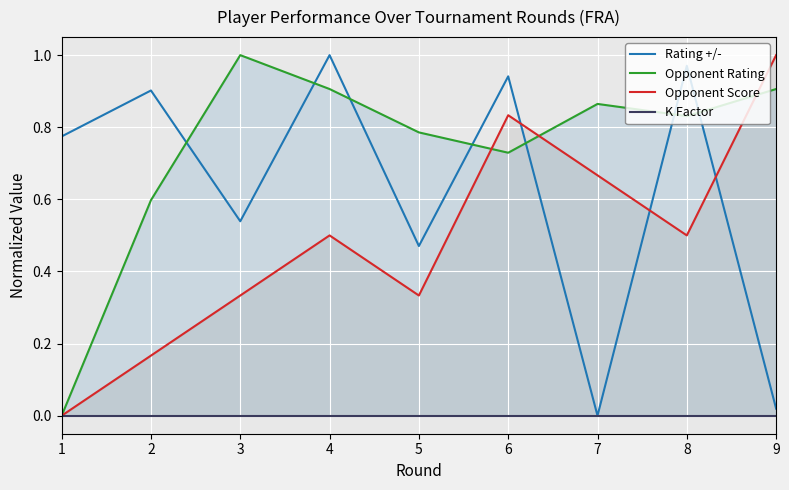

What are all the series names shown in the legend?

Rating +/-, Opponent Rating, Opponent Score, K Factor